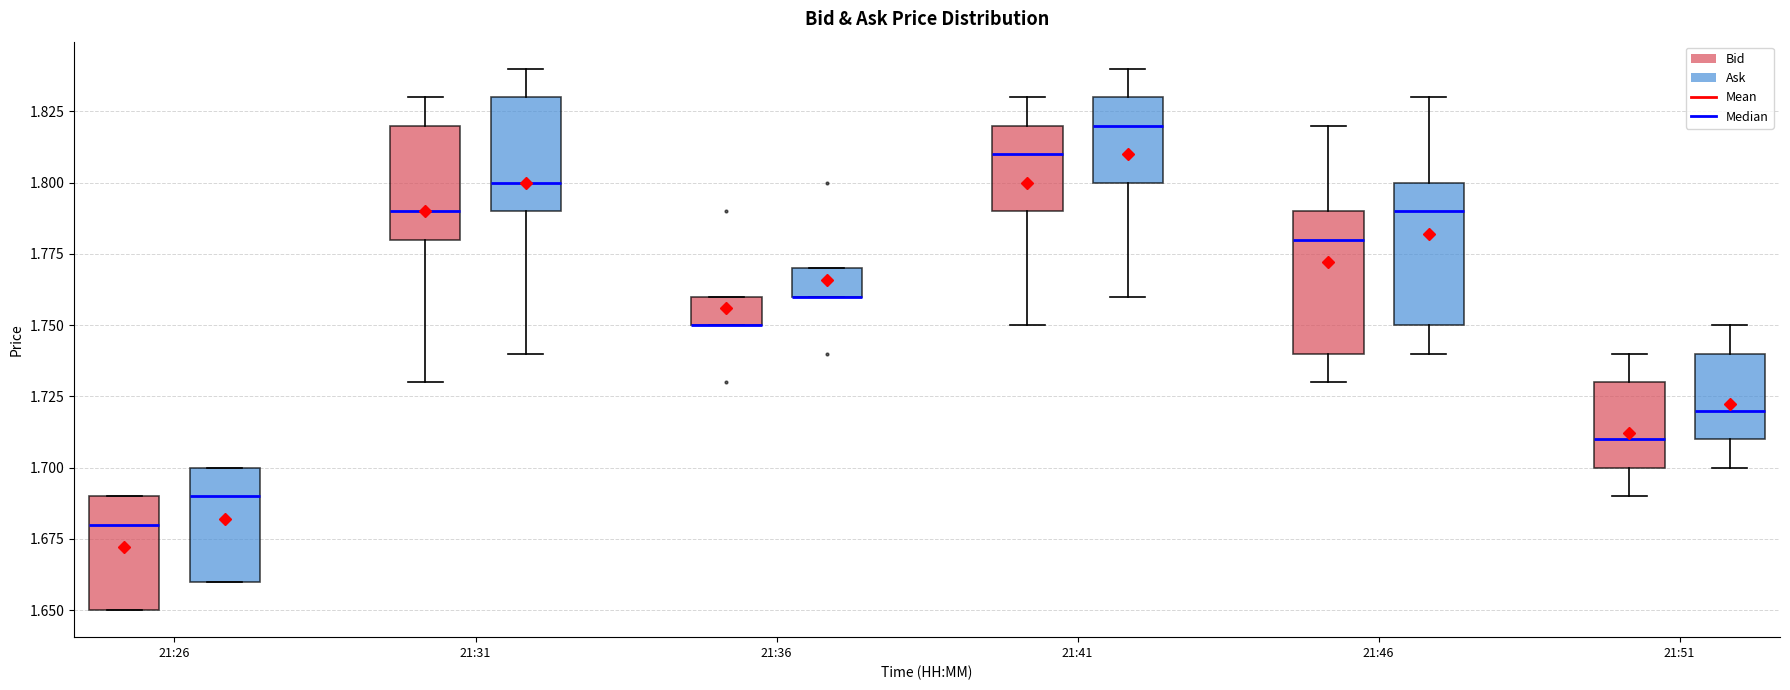

Where does the upper whisker of the box for 21:41 (Bid) end on the y-axis? The values are not printed on the chart, so give them approximately, as read against the axis.

1.83